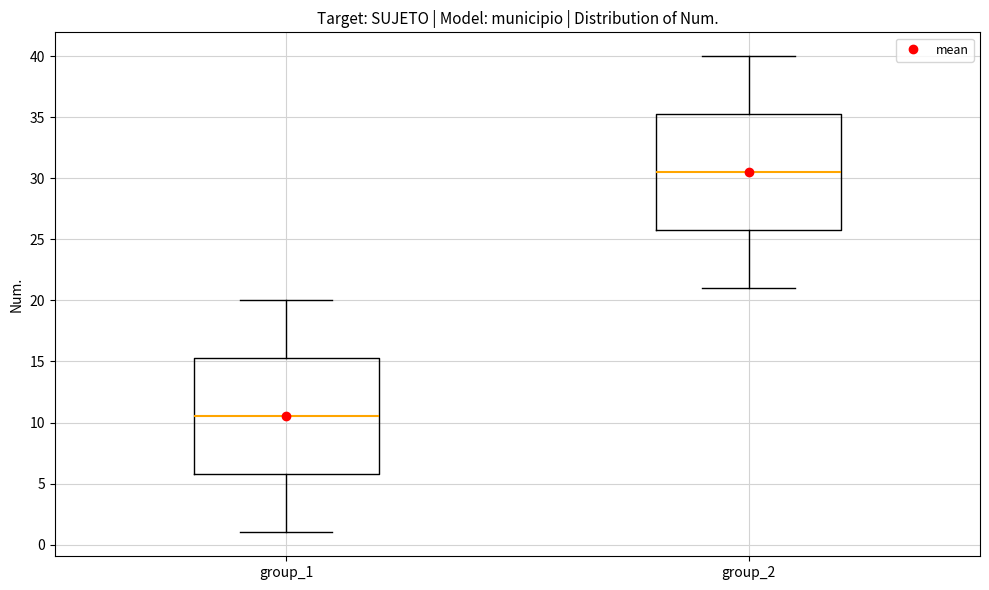

Which box's median line is the lowest?

group_1